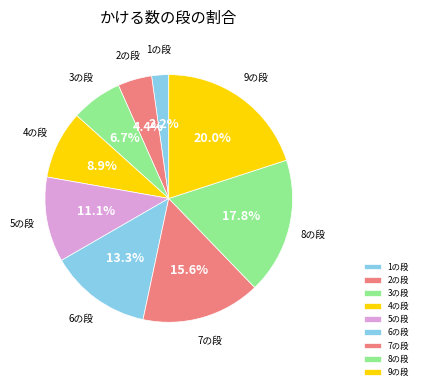

Combined, what portion of the pie is 8の段 and 9の段?

37.8%